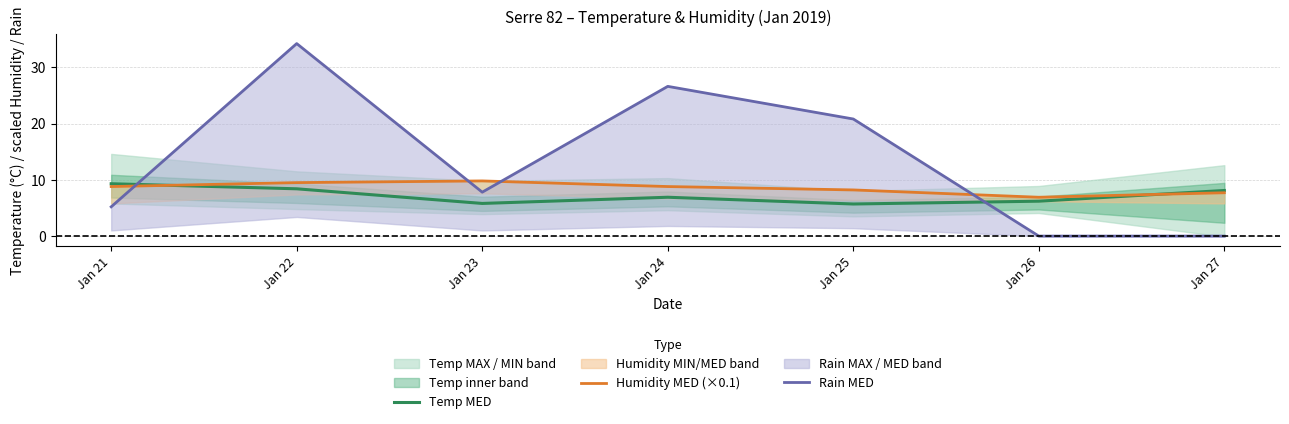

Reading right to left, what are all the values shown in this chart?

Temp MED: Jan 27=8.1	Jan 26=6.2	Jan 25=5.7	Jan 24=6.9	Jan 23=5.8	Jan 22=8.4	Jan 21=9.3
Humidity MED (×0.1): Jan 27=7.7	Jan 26=6.9	Jan 25=8.2	Jan 24=8.8	Jan 23=9.8	Jan 22=9.5	Jan 21=8.8
Rain MED: Jan 27=0.0	Jan 26=0.0	Jan 25=20.8	Jan 24=26.6	Jan 23=7.8	Jan 22=34.2	Jan 21=5.2